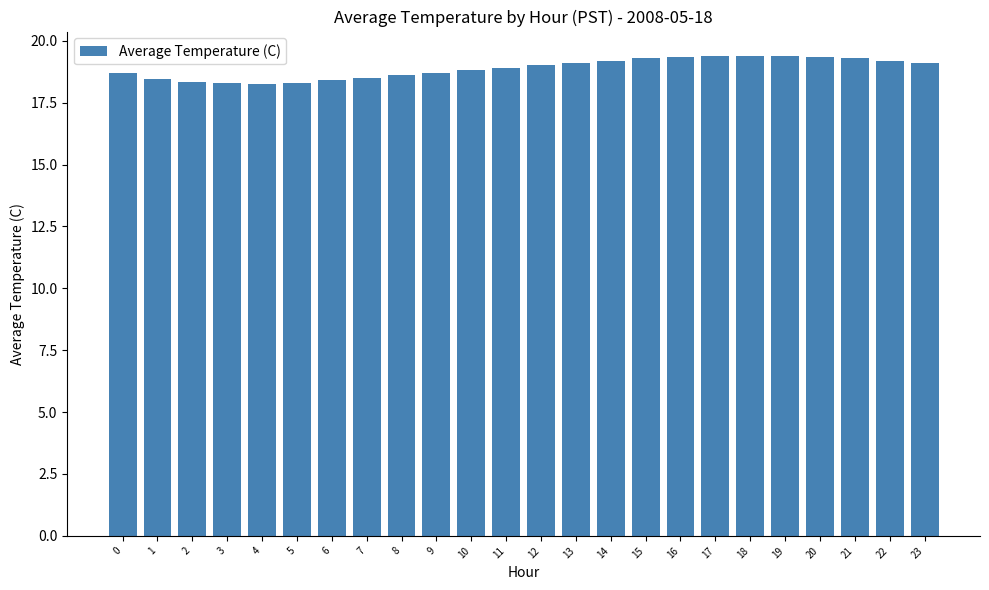

What is the greatest value displayed?

19.4